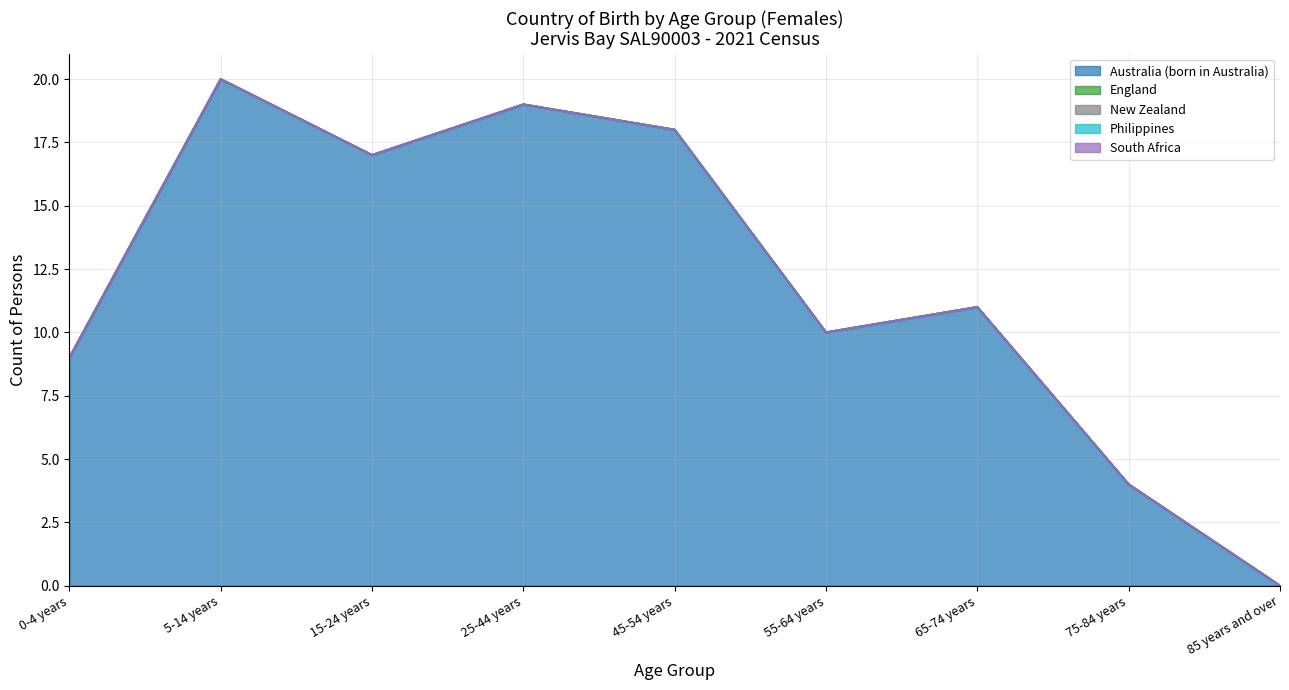

Which label corresponds to the largest value in the chart?

5-14 years